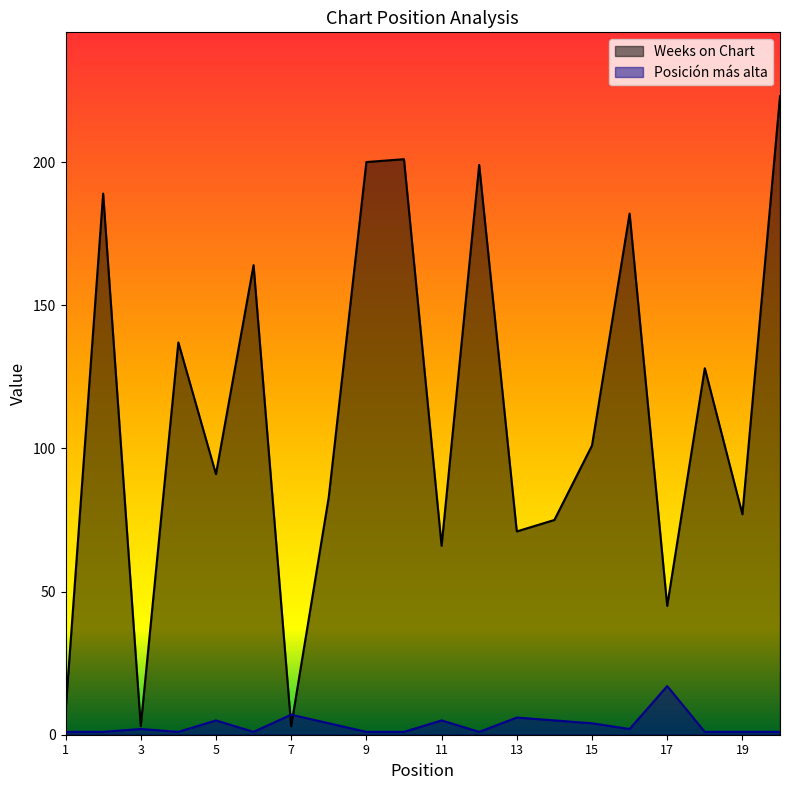

How many data points in Weeks on Chart are less than 101?

10